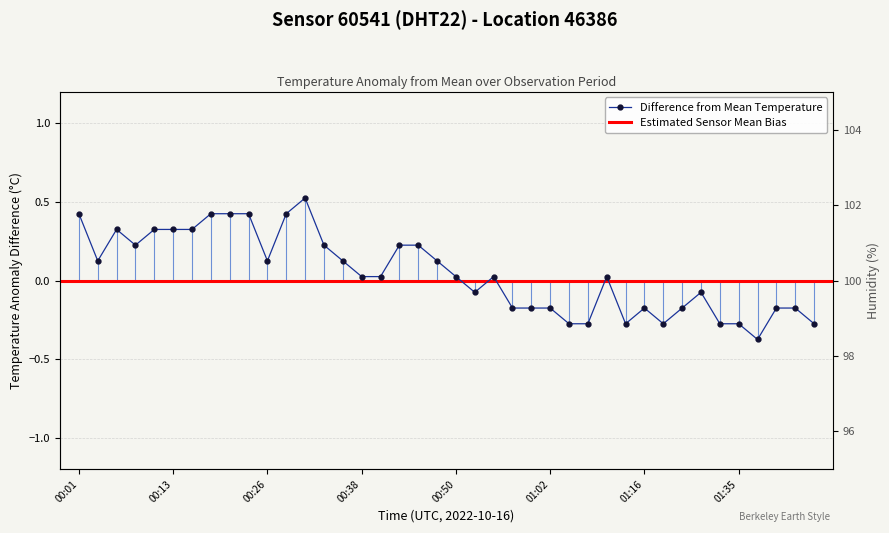

True or false: the data shows -0.1 at 01:32.

False